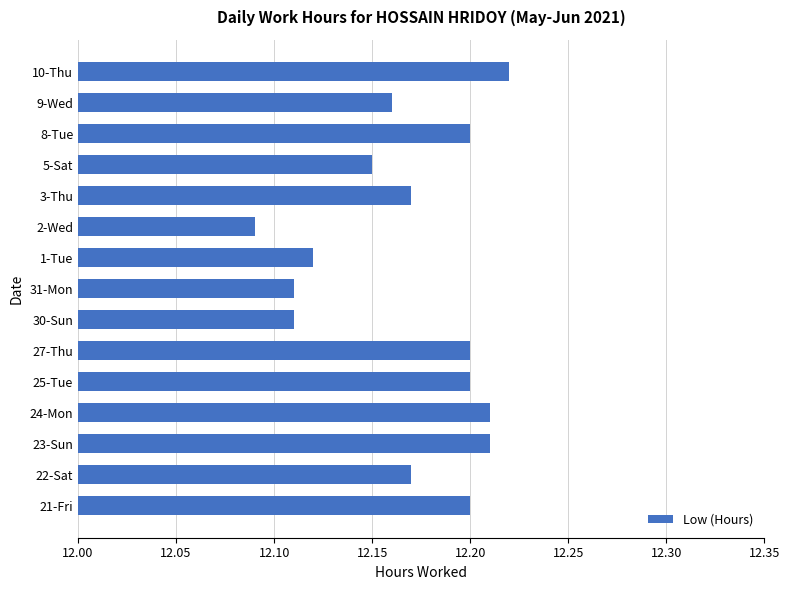

Count the values in the range 12 to 13.

15